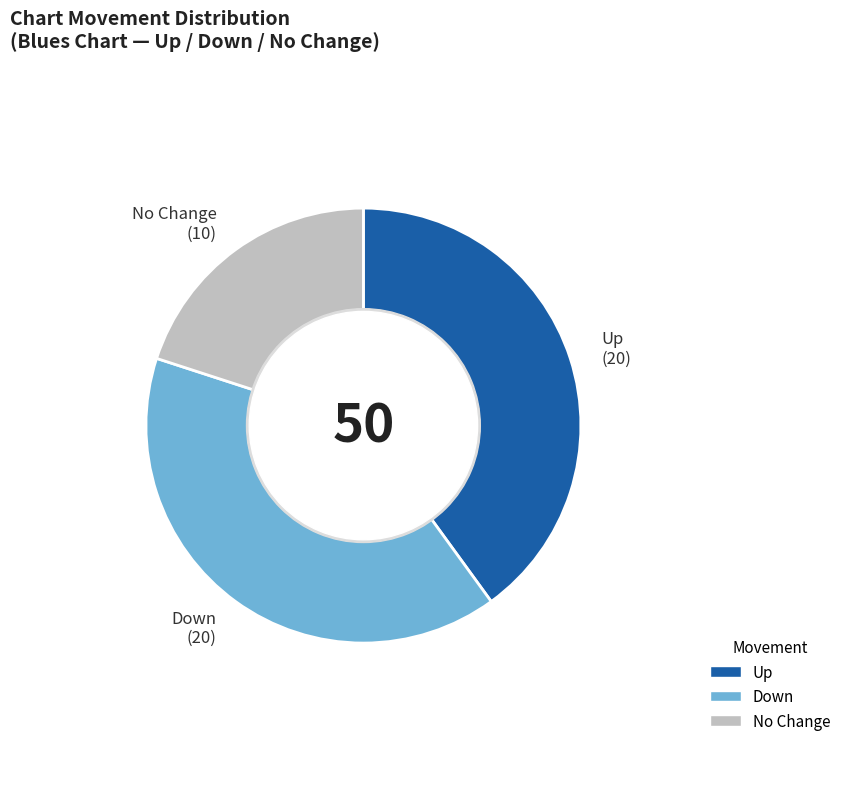

To the nearest percent, what is the combined percentage of down and -?

60%